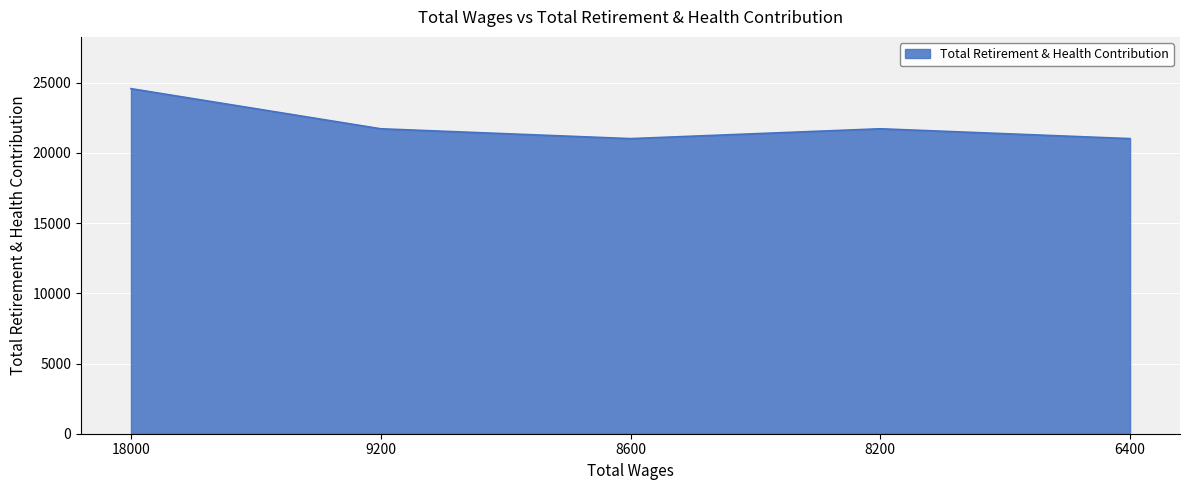

The value at 8600 is 21013. True or false?

True